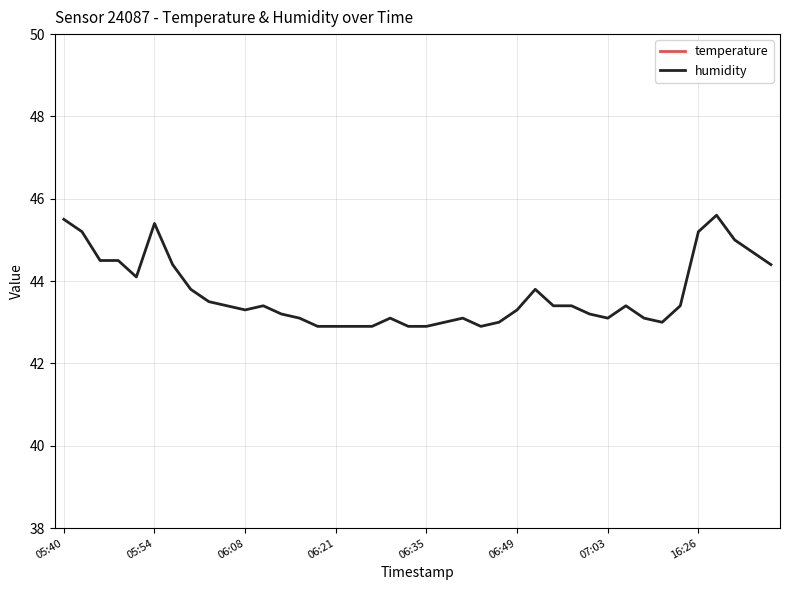

Which category has the lowest value across all series?

05:40